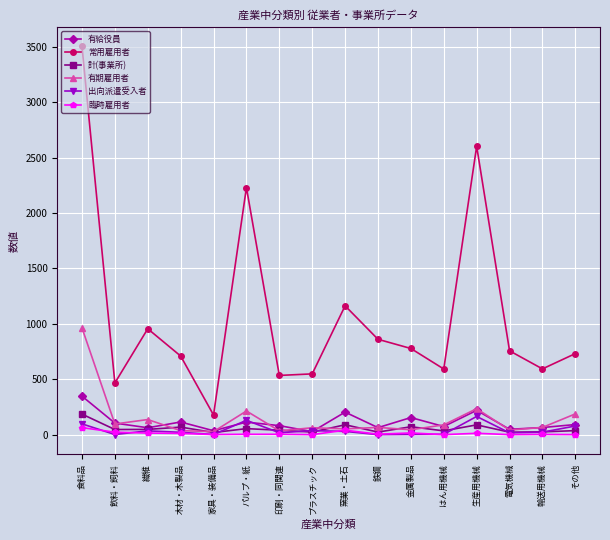

How many categories are shown in the chart?

16